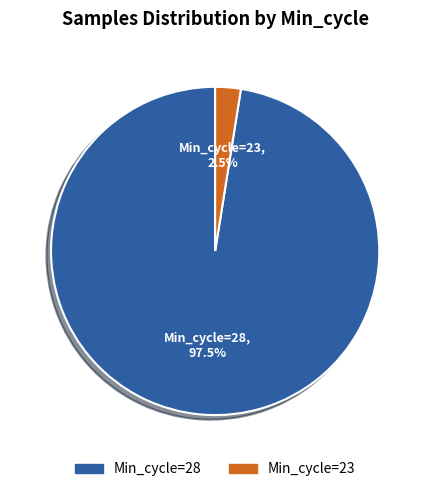

Does any single category account for the majority?

Yes